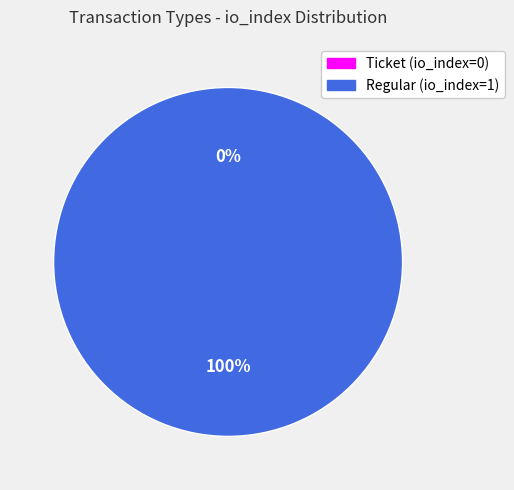

Is it true that Ticket (io_index=0) is 0% of the pie?

True